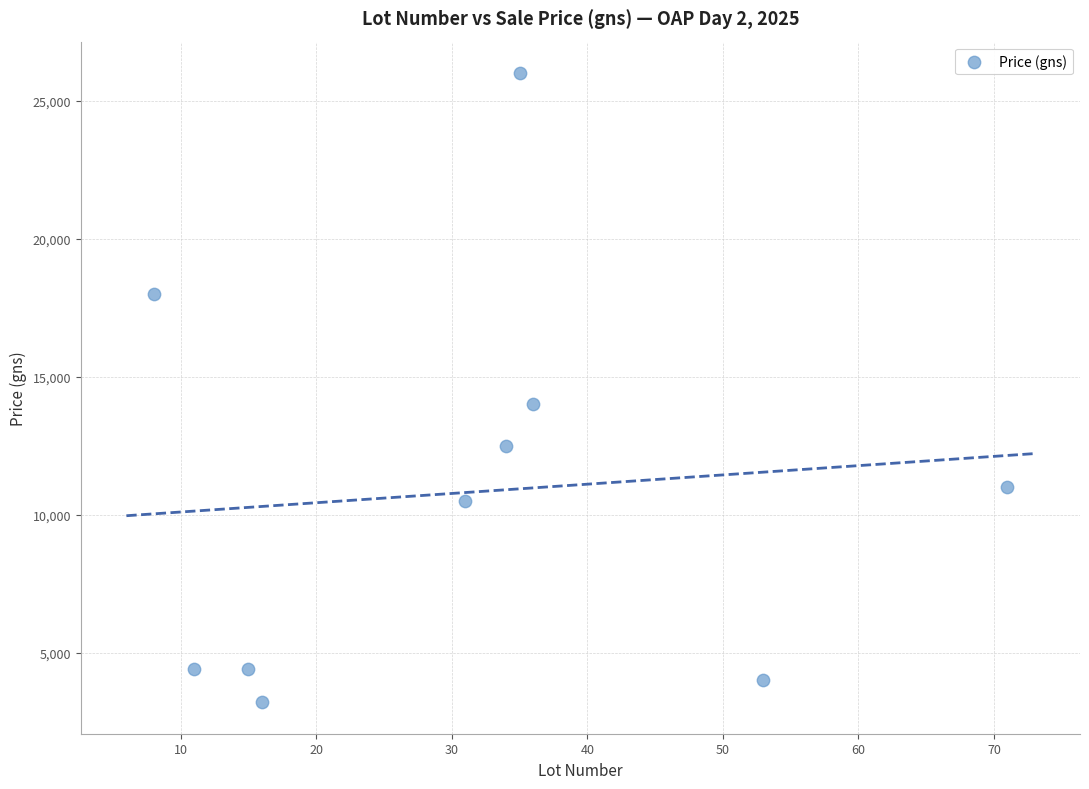

What Y value in the scatter plot is closest to 14600?

14000